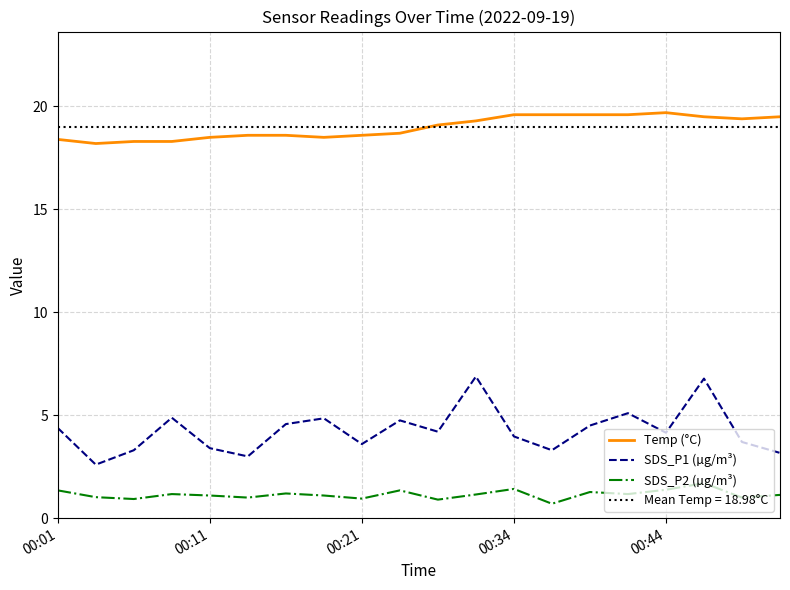

What is the sum of all SDS_P1 (µg/m³) values?

85.1